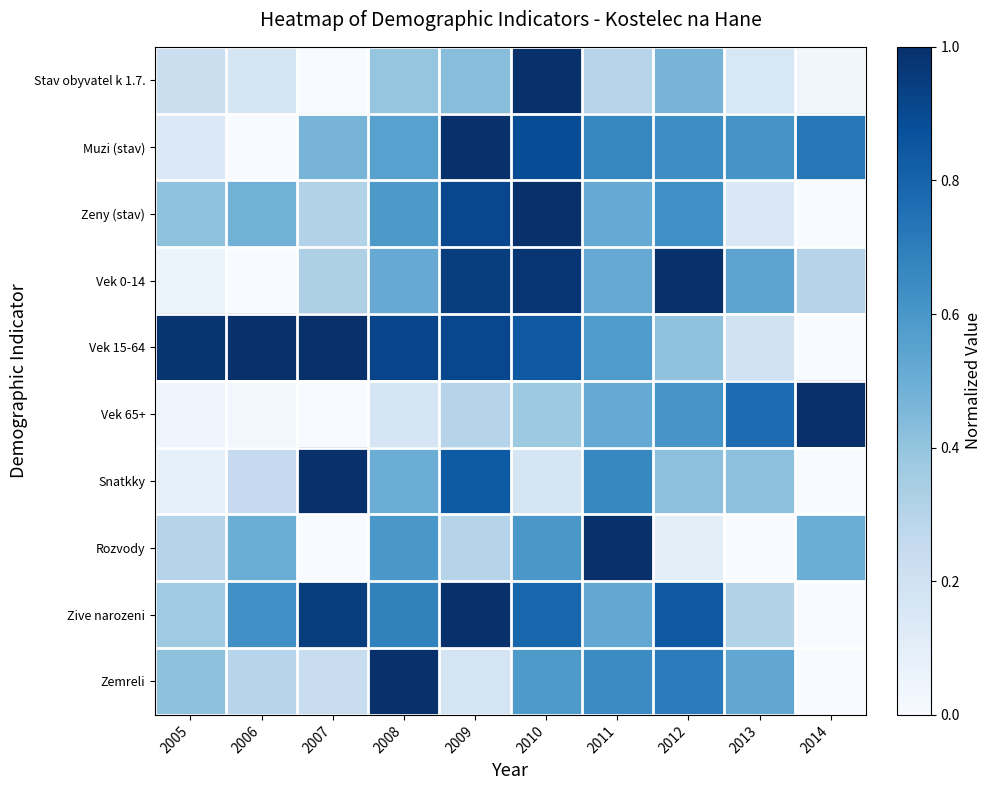

Reading left to right, extract all data points from this chart.

Stav obyvatel k 1.7.: 2005=0.2	2006=0.2	2007=0.0	2008=0.4	2009=0.4	2010=1.0	2011=0.3	2012=0.5	2013=0.2	2014=0.0
Muzi (stav): 2005=0.1	2006=0.0	2007=0.5	2008=0.6	2009=1.0	2010=0.9	2011=0.7	2012=0.6	2013=0.6	2014=0.7
Zeny (stav): 2005=0.4	2006=0.5	2007=0.3	2008=0.6	2009=0.9	2010=1.0	2011=0.5	2012=0.6	2013=0.1	2014=0.0
Vek 0-14: 2005=0.1	2006=0.0	2007=0.3	2008=0.5	2009=0.9	2010=1.0	2011=0.5	2012=1.0	2013=0.5	2014=0.3
Vek 15-64: 2005=1.0	2006=1.0	2007=1.0	2008=0.9	2009=0.9	2010=0.8	2011=0.6	2012=0.4	2013=0.2	2014=0.0
Vek 65+: 2005=0.0	2006=0.0	2007=0.0	2008=0.2	2009=0.3	2010=0.4	2011=0.5	2012=0.6	2013=0.8	2014=1.0
Snatkky: 2005=0.1	2006=0.2	2007=1.0	2008=0.5	2009=0.8	2010=0.2	2011=0.7	2012=0.4	2013=0.4	2014=0.0
Rozvody: 2005=0.3	2006=0.5	2007=0.0	2008=0.6	2009=0.3	2010=0.6	2011=1.0	2012=0.1	2013=0.0	2014=0.5
Zive narozeni: 2005=0.4	2006=0.6	2007=0.9	2008=0.7	2009=1.0	2010=0.8	2011=0.5	2012=0.8	2013=0.3	2014=0.0
Zemreli: 2005=0.4	2006=0.3	2007=0.2	2008=1.0	2009=0.2	2010=0.6	2011=0.6	2012=0.7	2013=0.5	2014=0.0